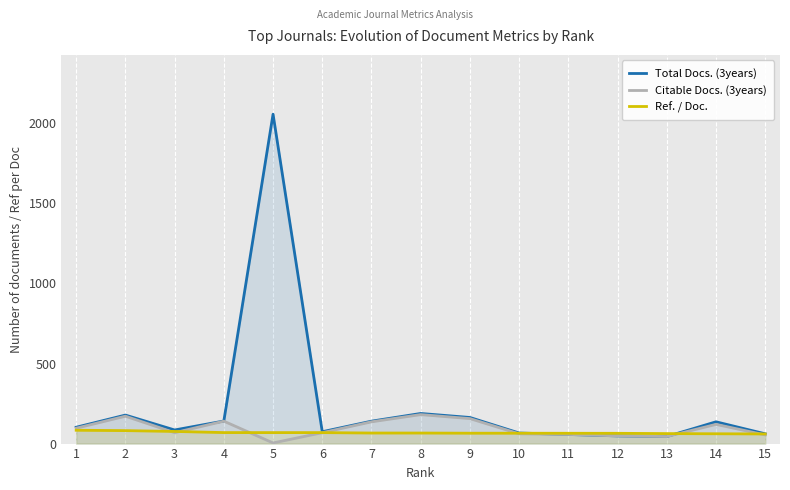

What is the difference between the maximum and minimum values in the Ref. / Doc. series?

23.1